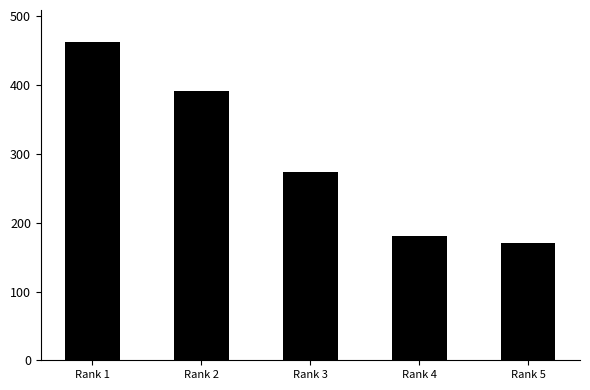

Which category has the highest value across all series?

Rank 1